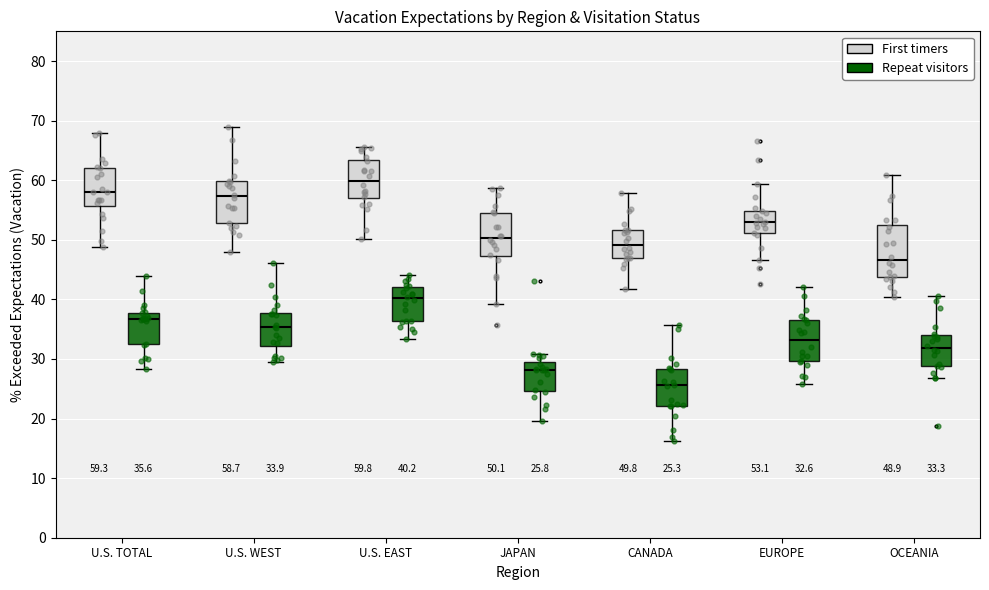

Which box's median line is the lowest?

CANADA (Repeat visitors)